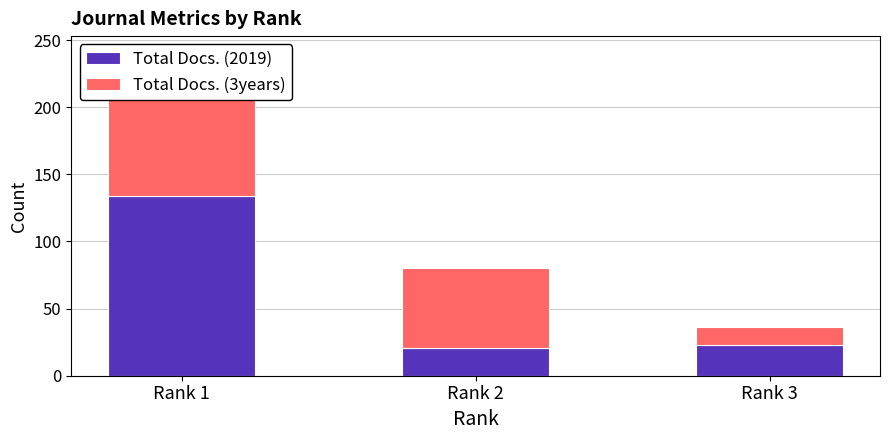

Reading left to right, what are all the values shown in this chart?

Total Docs. (2019): 134	21	23
Total Docs. (3years): 86	59	13